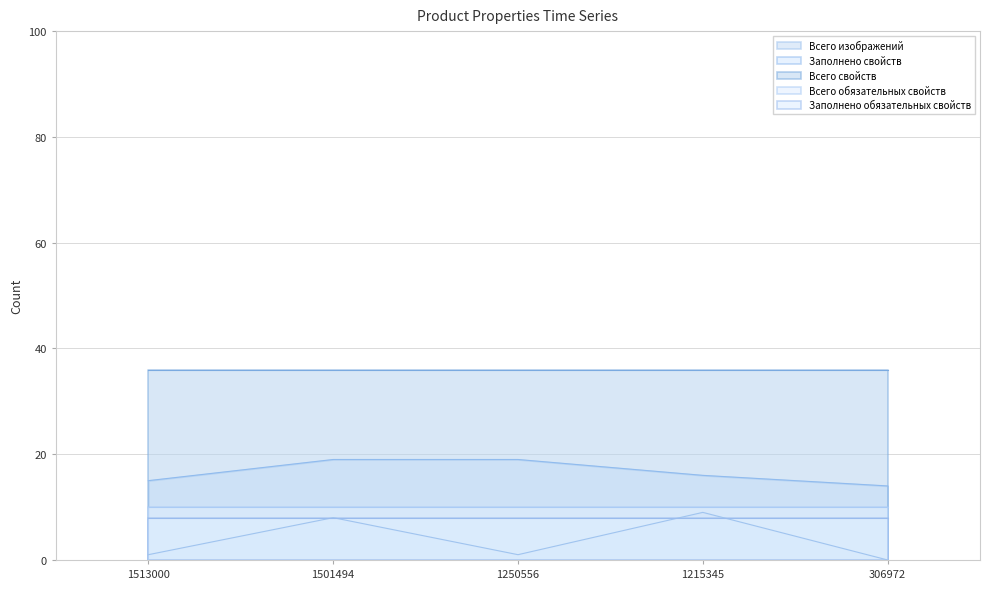

The Всего изображений series shows 1 at 1513000. True or false?

True